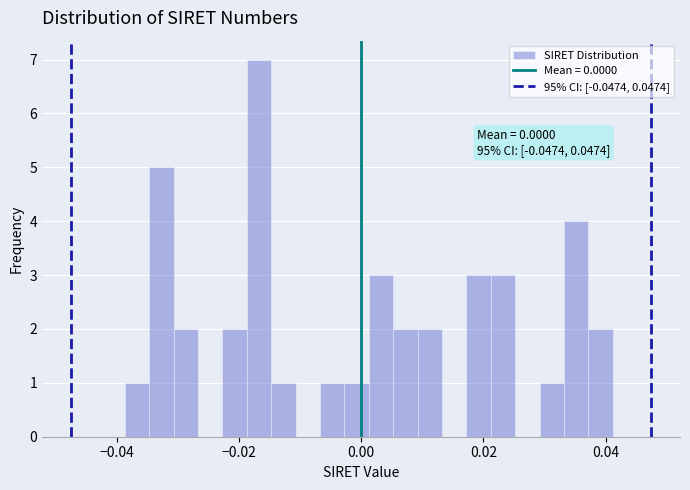

Read against the x-axis, roughly where is the centre of the tallest bar?

-0.016